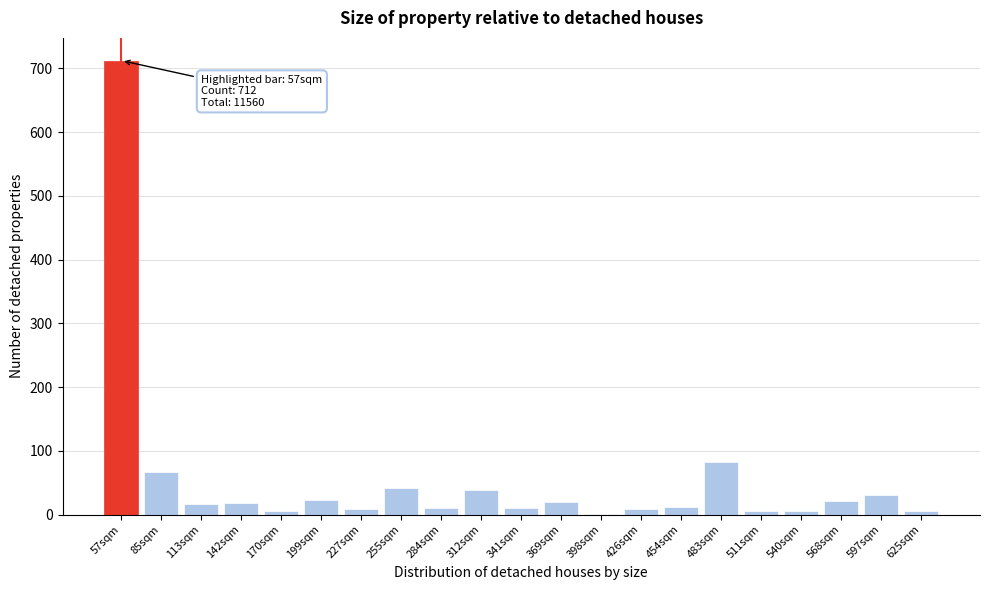

What is the change in value from 312sqm to 369sqm?

-20